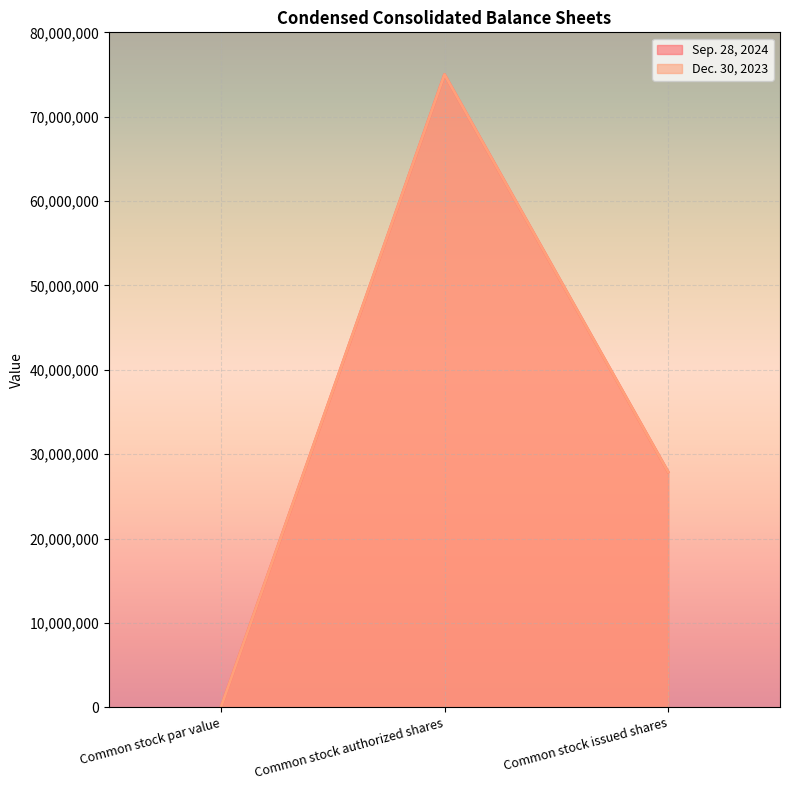

At how many categories does at least one series exceed 40422255?

1